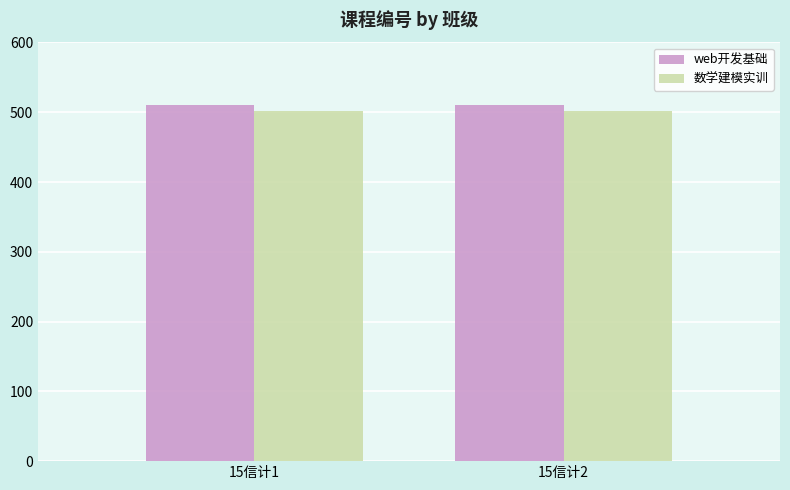

What is the sum of all 数学建模实训 values?

1004